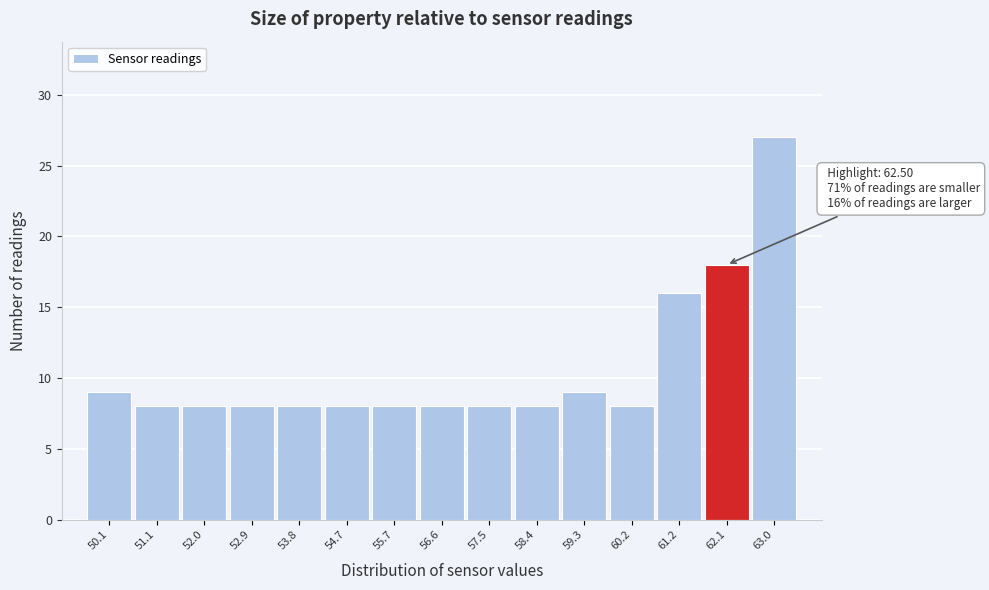

Reading right to left, transcribe all the data shown in this chart.

63.0=27	62.1=18	61.2=16	60.2=8	59.3=9	58.4=8	57.5=8	56.6=8	55.7=8	54.7=8	53.8=8	52.9=8	52.0=8	51.1=8	50.1=9